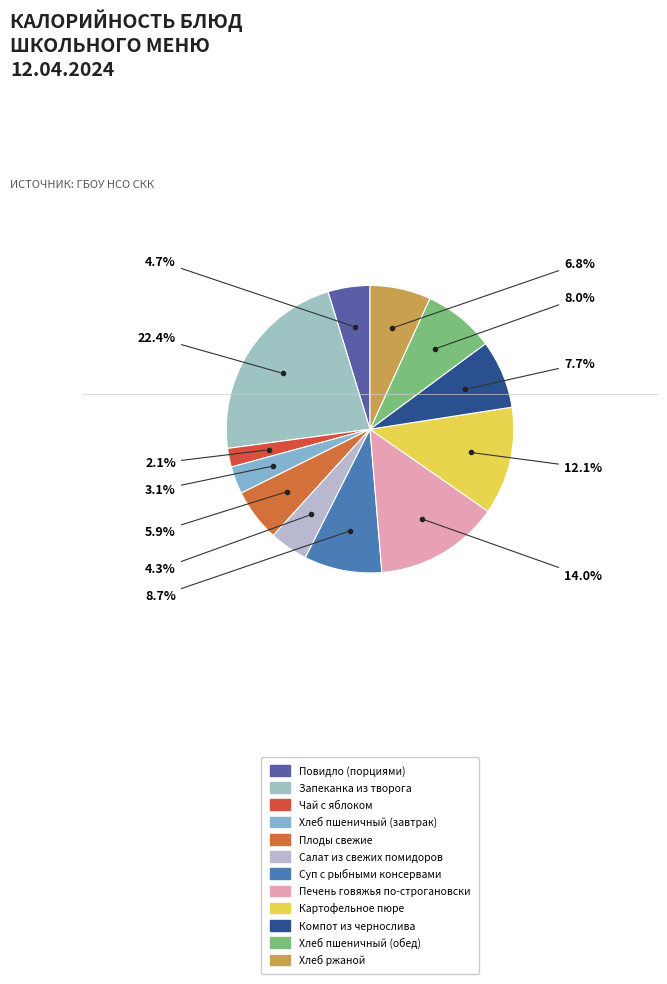

How many segments does this pie chart have?

12